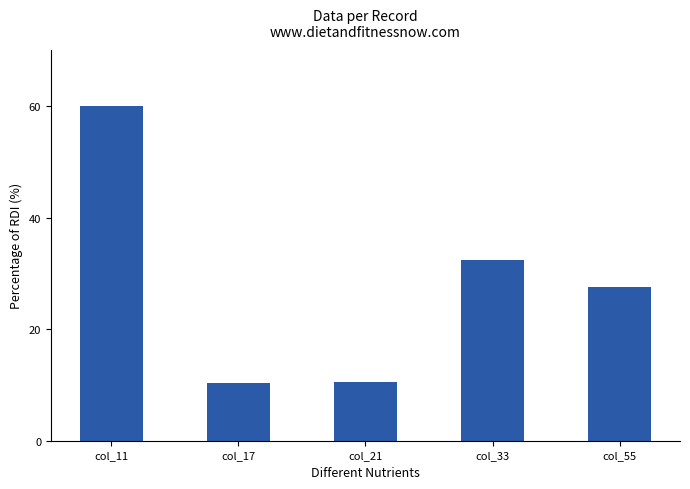

The value at col_17 is 10.3. True or false?

True